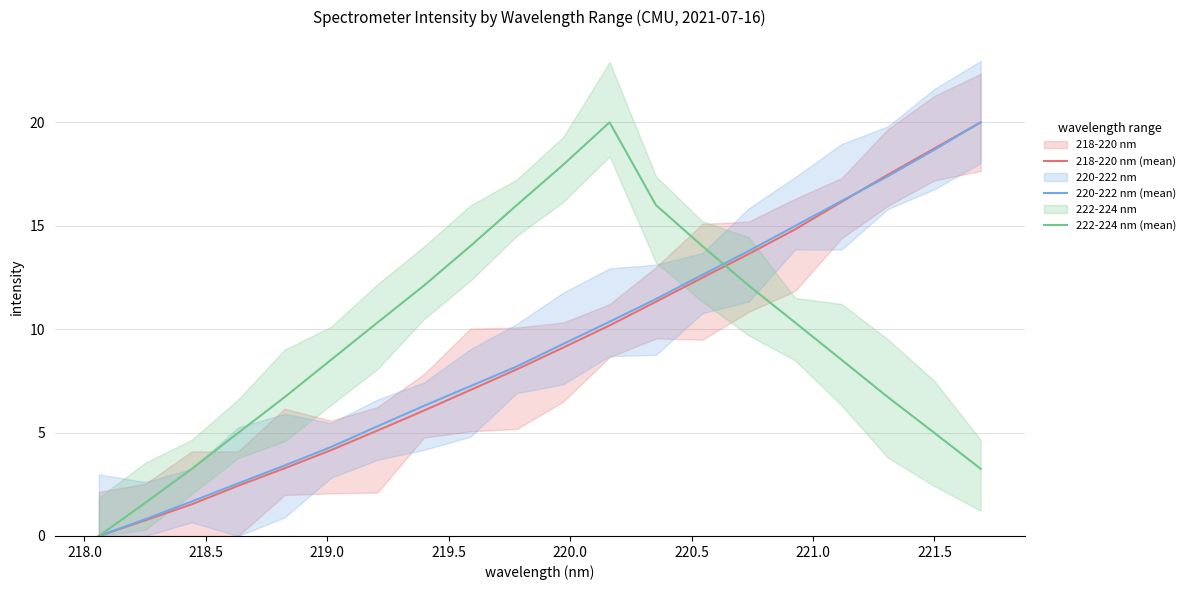

True or false: 222-224 nm (mean) and 220-222 nm (mean) cross at least once.

True